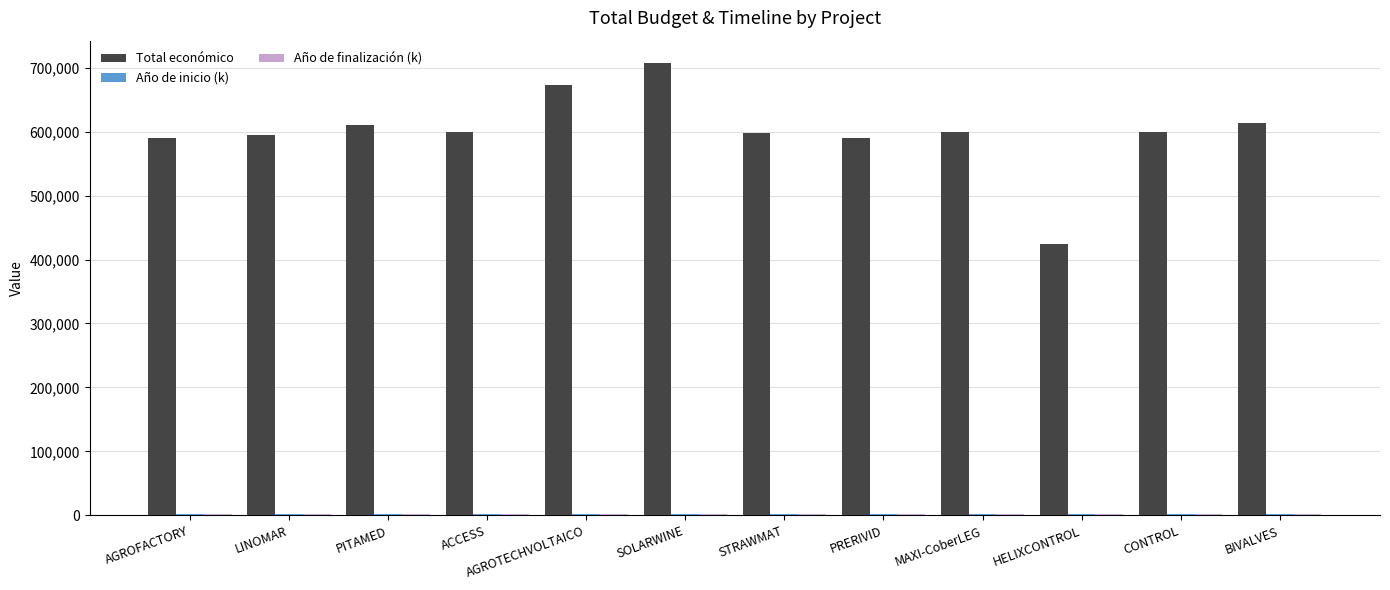

Are the bars horizontal?

No